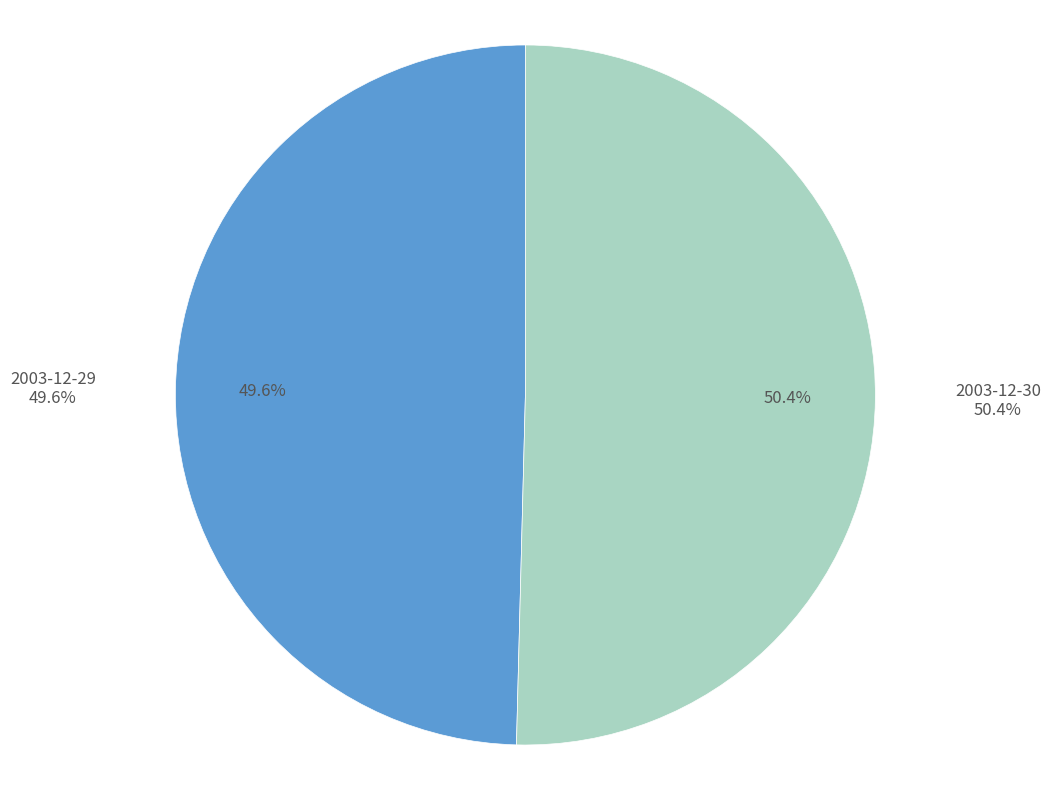

To the nearest percent, what percentage of the pie is 2003-12-30?

50%